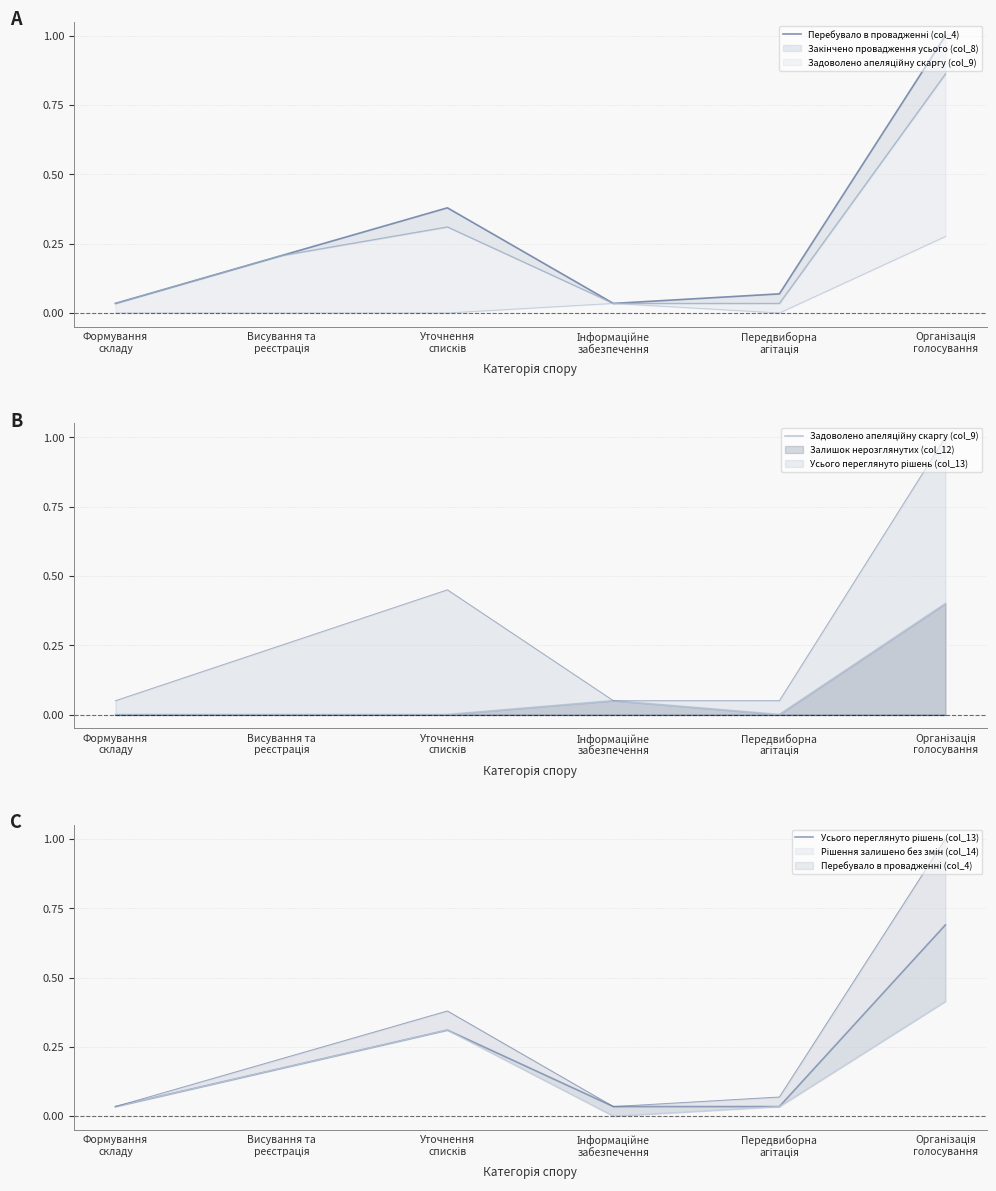

Reading left to right, extract all data points from this chart.

Перебувало в провадженні (col_4): Формування
складу=0.0	Висування та
реєстрація=0.2	Уточнення
списків=0.4	Інформаційне
забезпечення=0.0	Передвиборна
агітація=0.1	Організація
голосування=1.0
Задоволено апеляційну скаргу (col_9): Формування
складу=0.0	Висування та
реєстрація=0.0	Уточнення
списків=0.0	Інформаційне
забезпечення=0.1	Передвиборна
агітація=0.0	Організація
голосування=0.4
Усього переглянуто рішень (col_13): Формування
складу=0.0	Висування та
реєстрація=0.2	Уточнення
списків=0.3	Інформаційне
забезпечення=0.0	Передвиборна
агітація=0.0	Організація
голосування=0.7